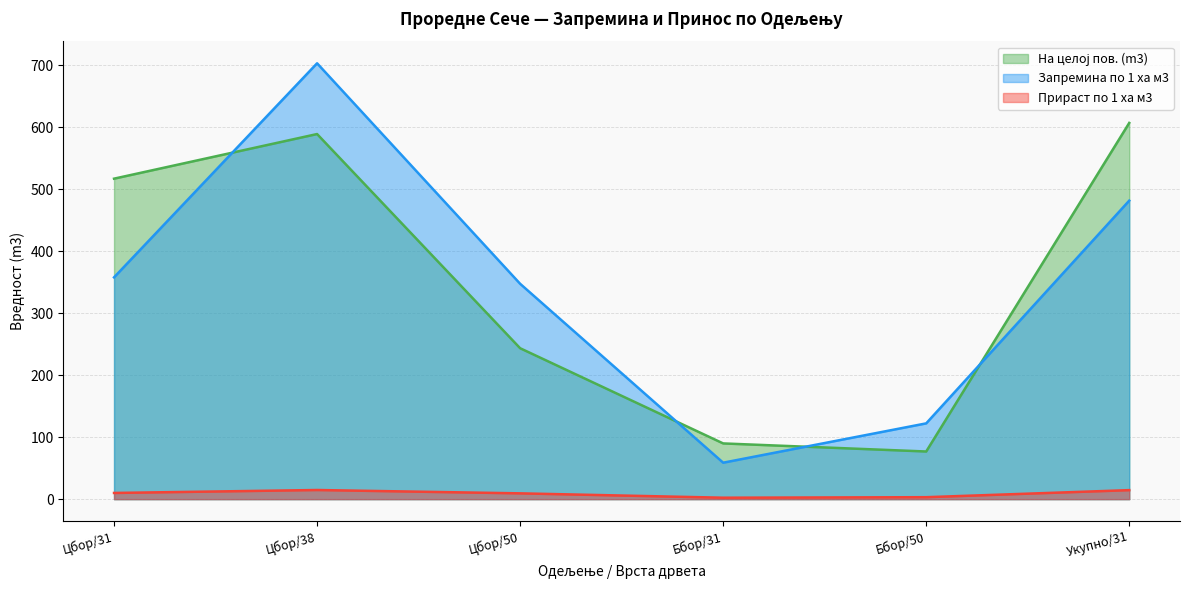

Is it true that Прираст по 1 ха м3 equals 9.4 at Цбор/50?

True